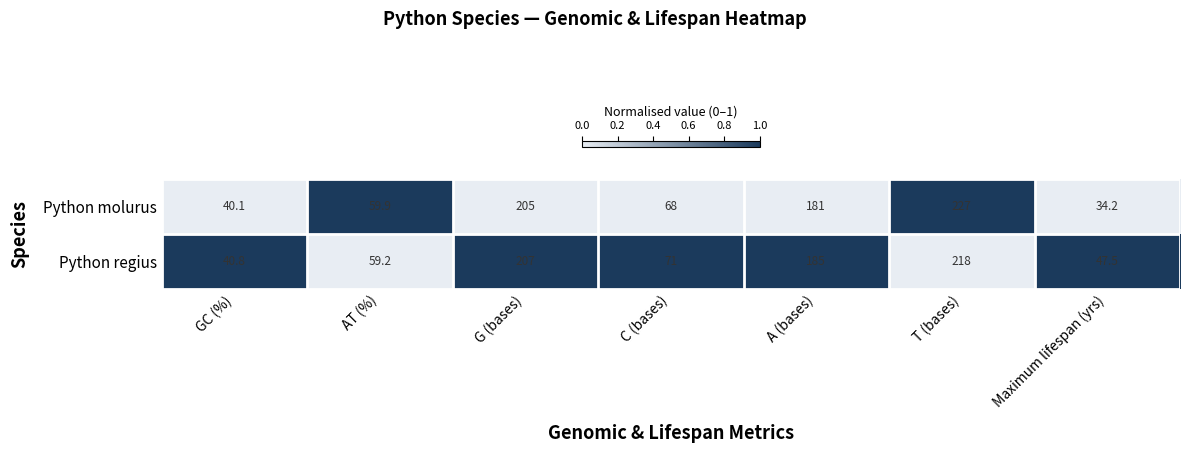

Which label corresponds to the largest value in the chart?

T (bases)